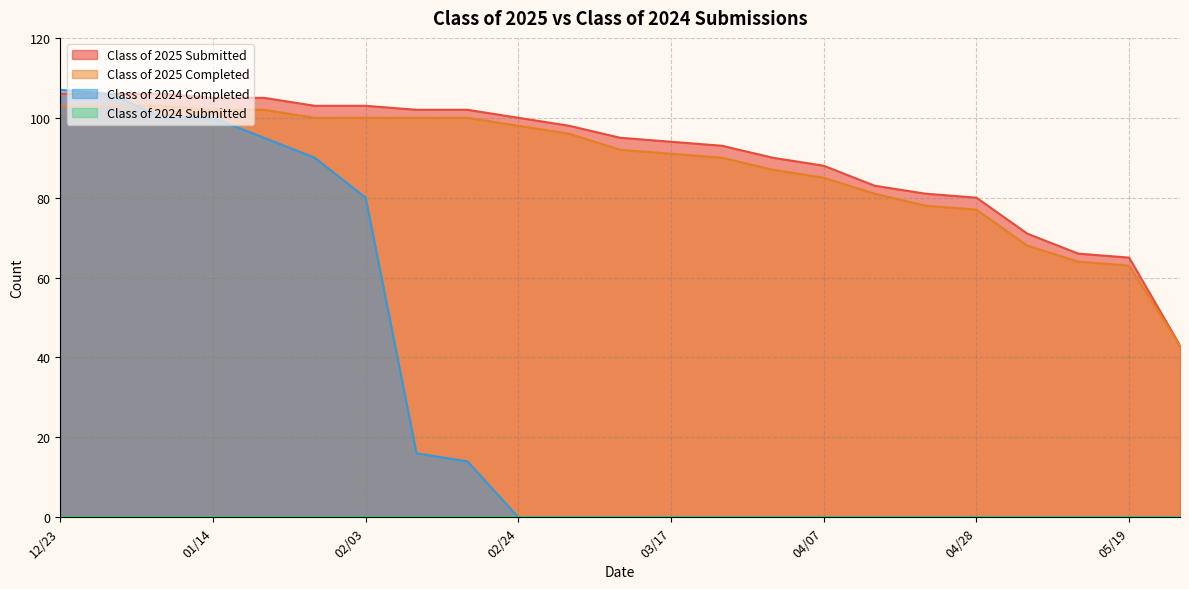

What is the label of the 8th point from the right?

04/07